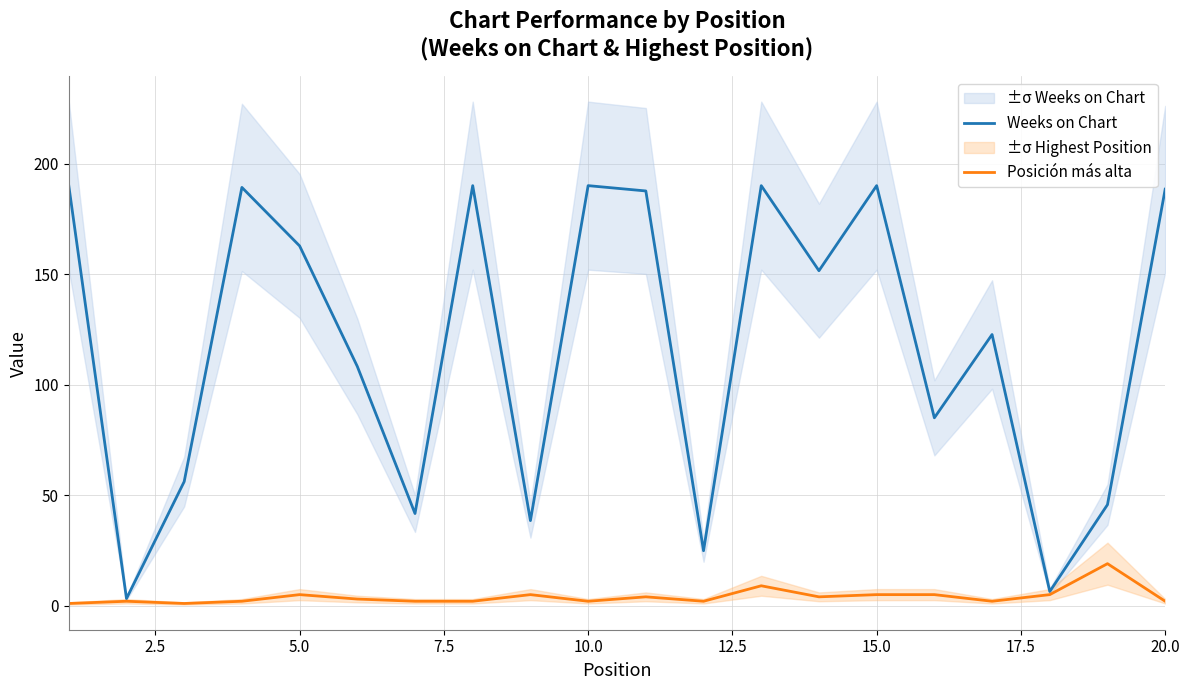

In Posición más alta, how many points are lower than both neighbors (excluding endpoints)?

5